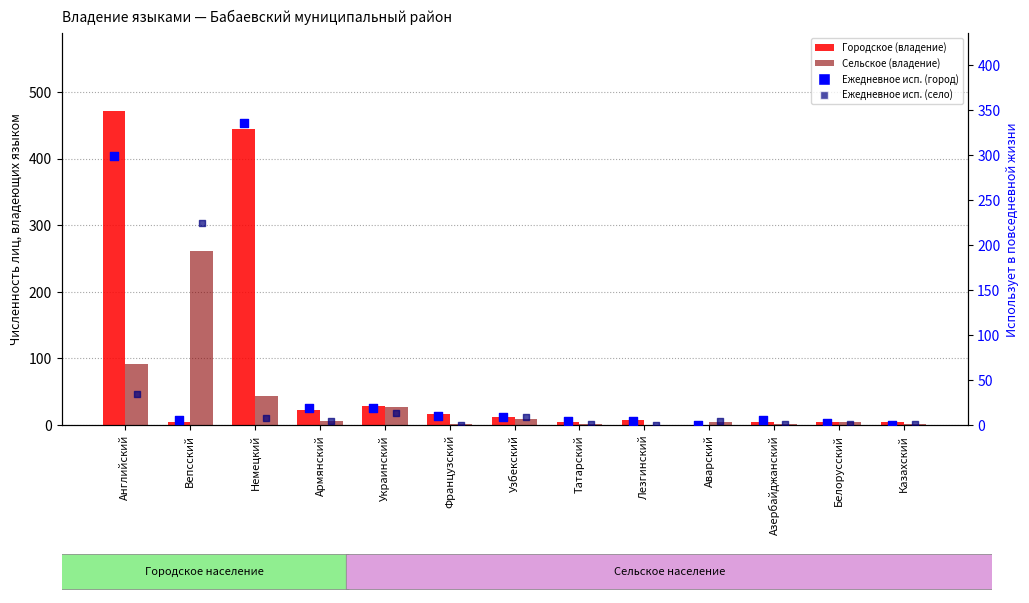

At how many categories does at least one series exceed 101?

3